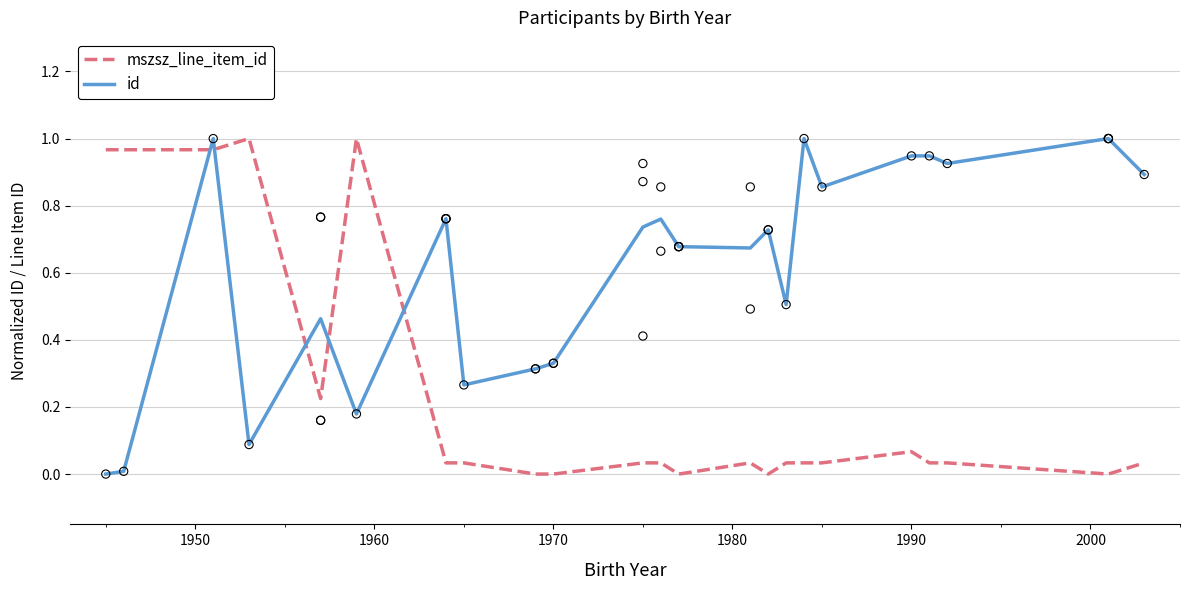

Which series contains the highest Y value?

mszsz_line_item_id